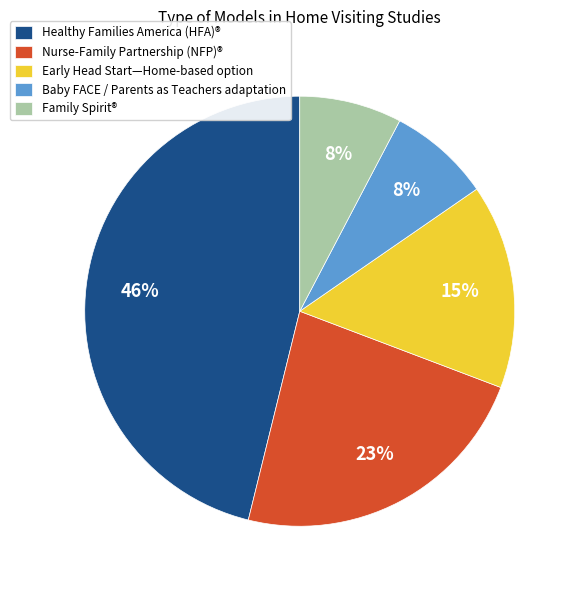

Is the sum of Early Head Start—Home-based option and Nurse-Family Partnership (NFP)® greater than half?

No